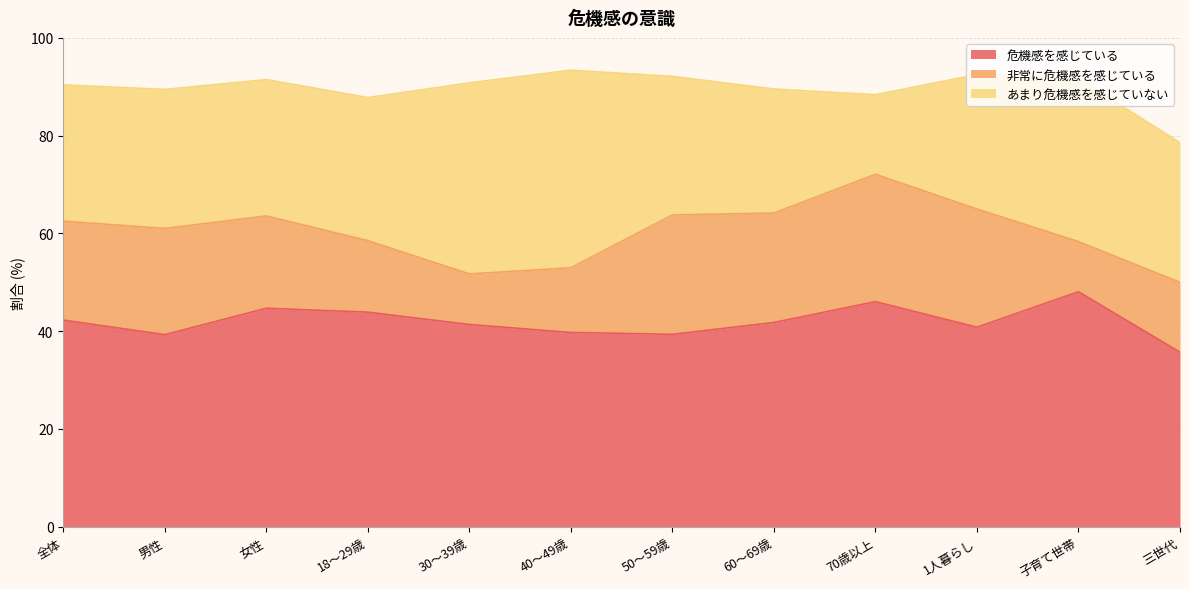

Where is 危機感を感じている nearest to the value 41?

1人暮らし